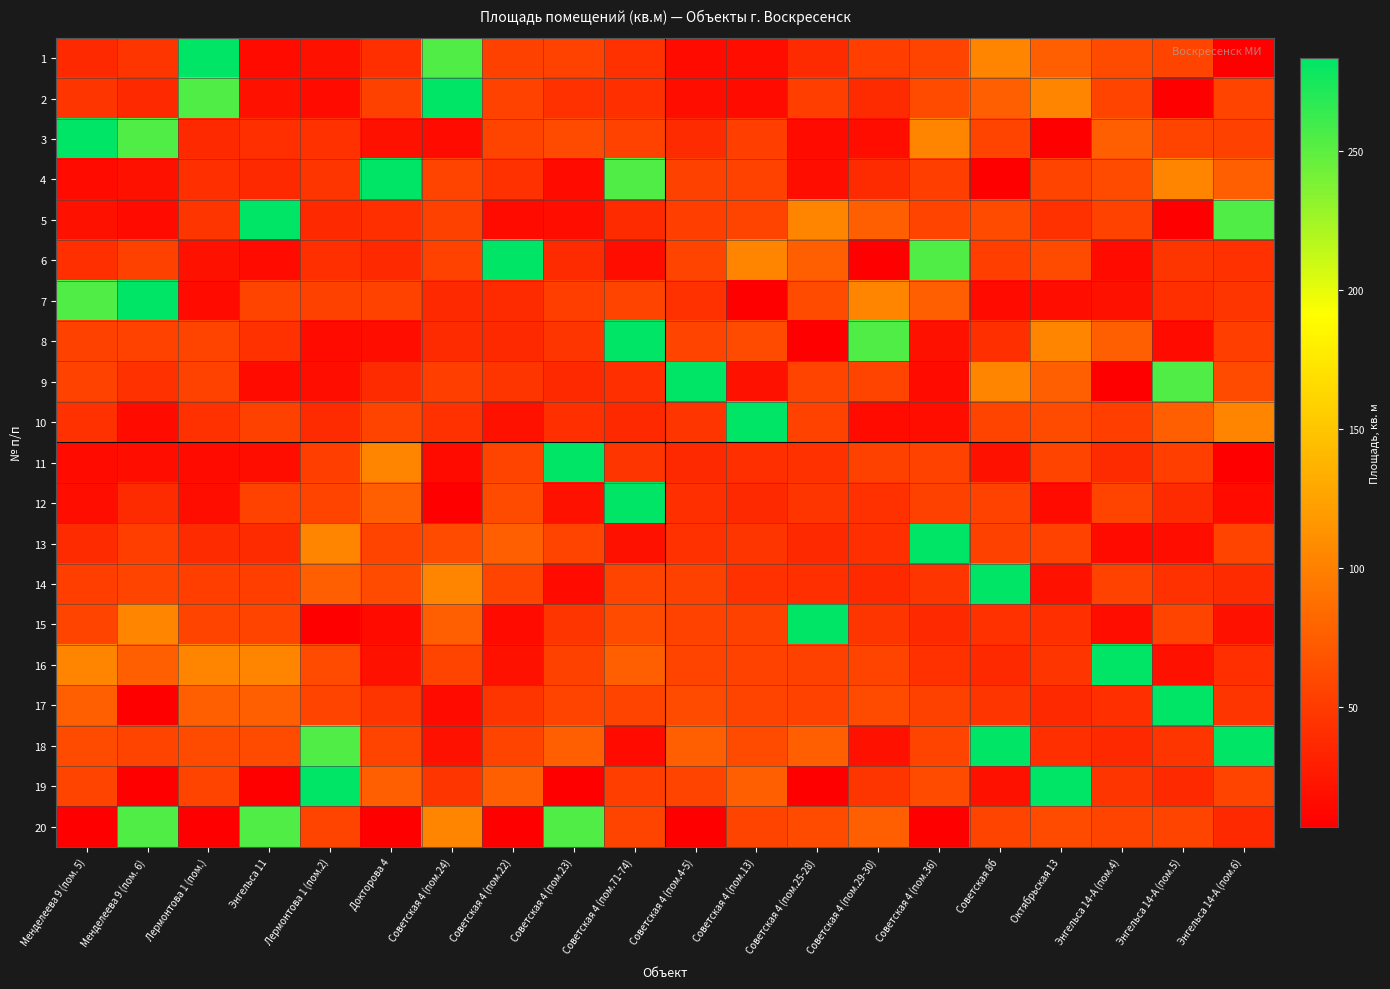

What is the difference between the highest and lowest values at Лермонтова 1 (пом.)?

276.5